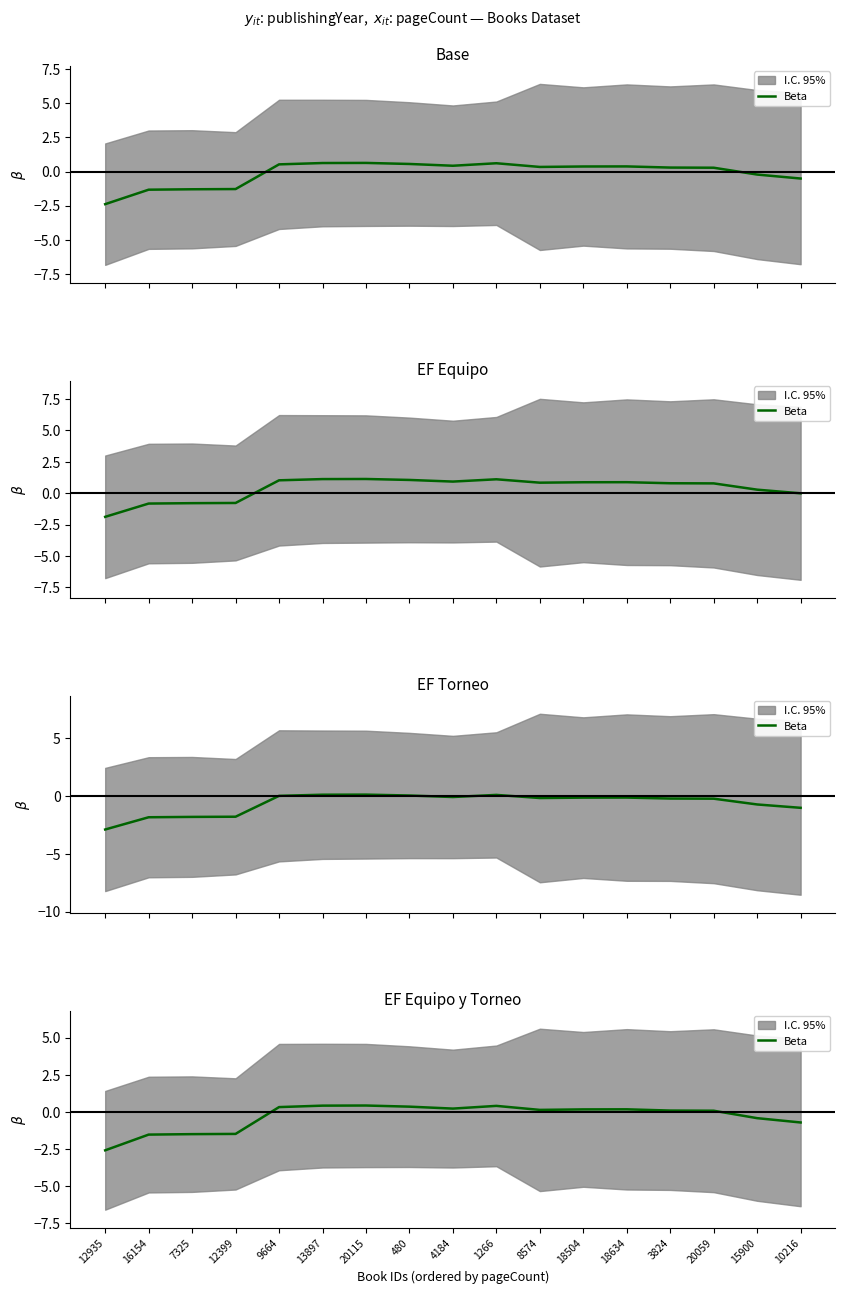

At which label does the data first exceed 0?

9664